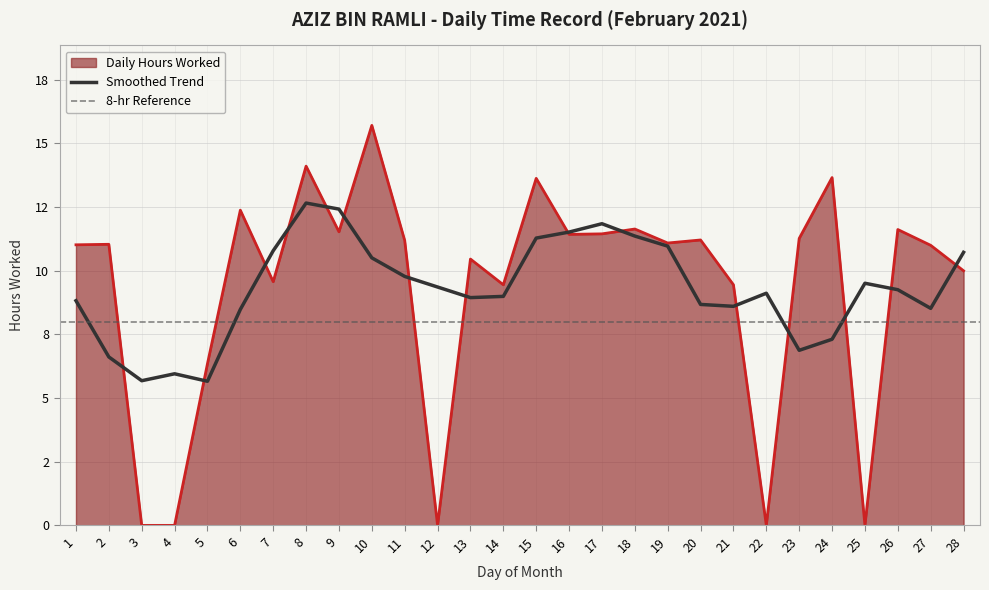

What is the sum of the values at 26 and 14?

21.1